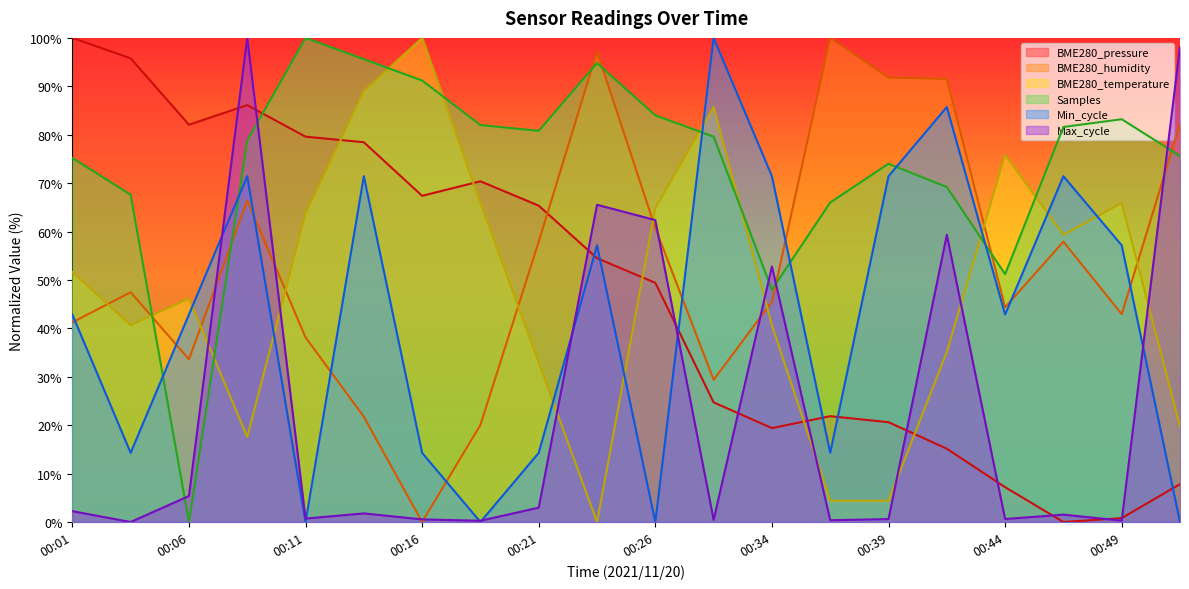

Where do BME280_temperature and Samples first cross each other?

00:03 and 00:06